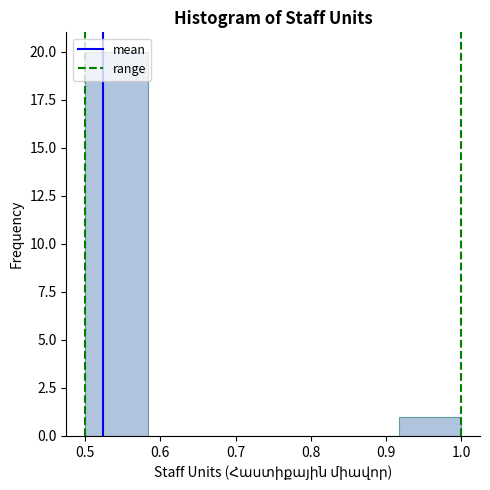

Over which range of the x-axis is the bar tallest?

0.50 to 0.58